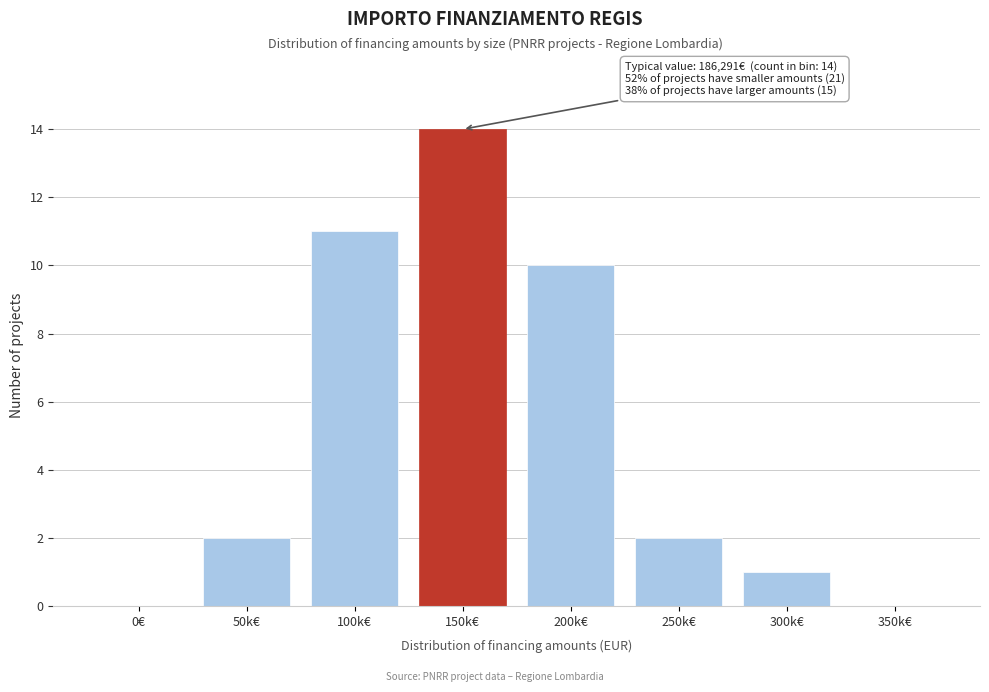

Reading left to right, extract all data points from this chart.

0€=0	50k€=2	100k€=11	150k€=14	200k€=10	250k€=2	300k€=1	350k€=0